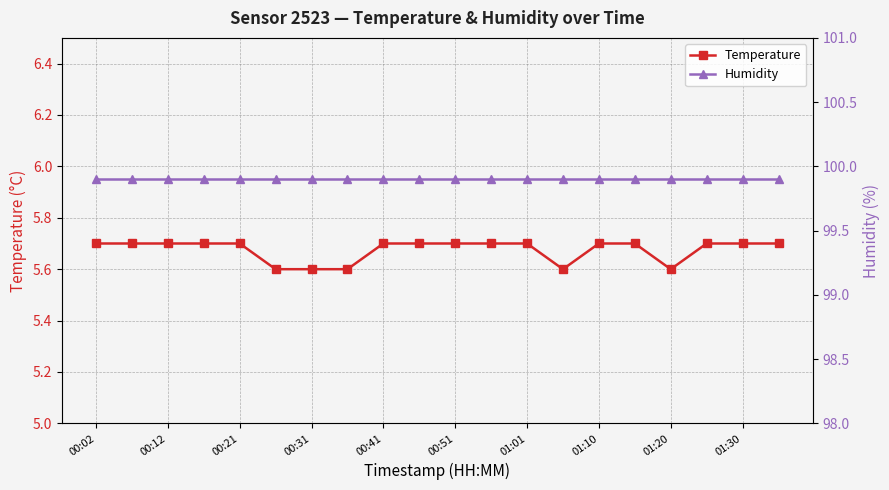

True or false: Humidity and Temperature cross at least once.

False